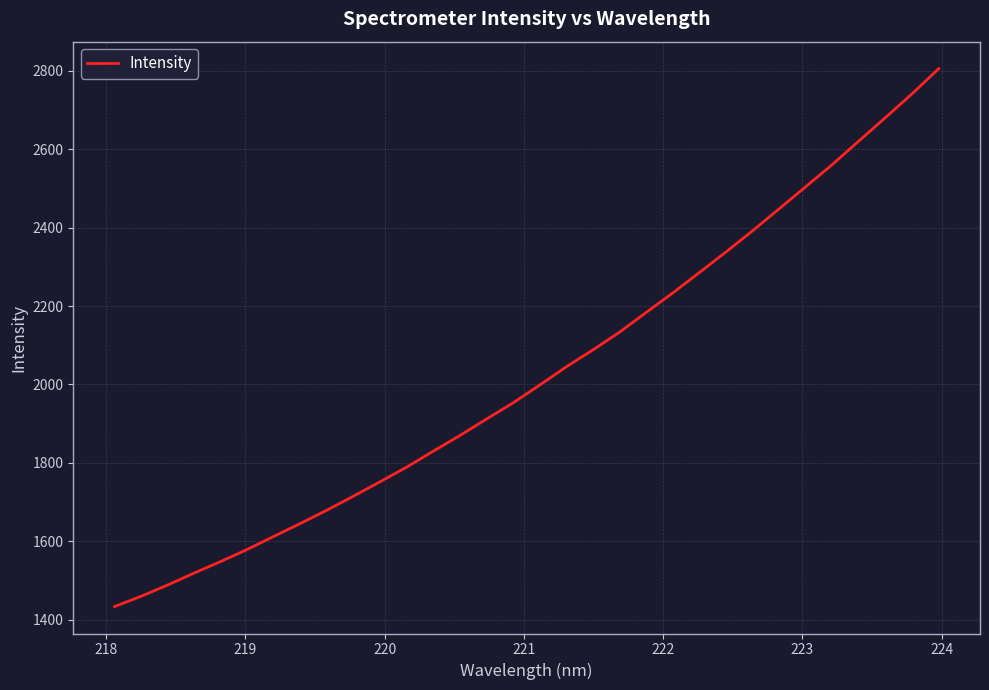

What is the minimum value shown in the chart?

1433.4